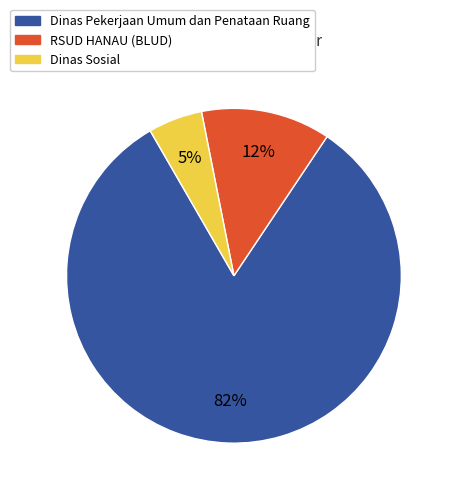

To the nearest percent, what is the average slice percentage?

33%